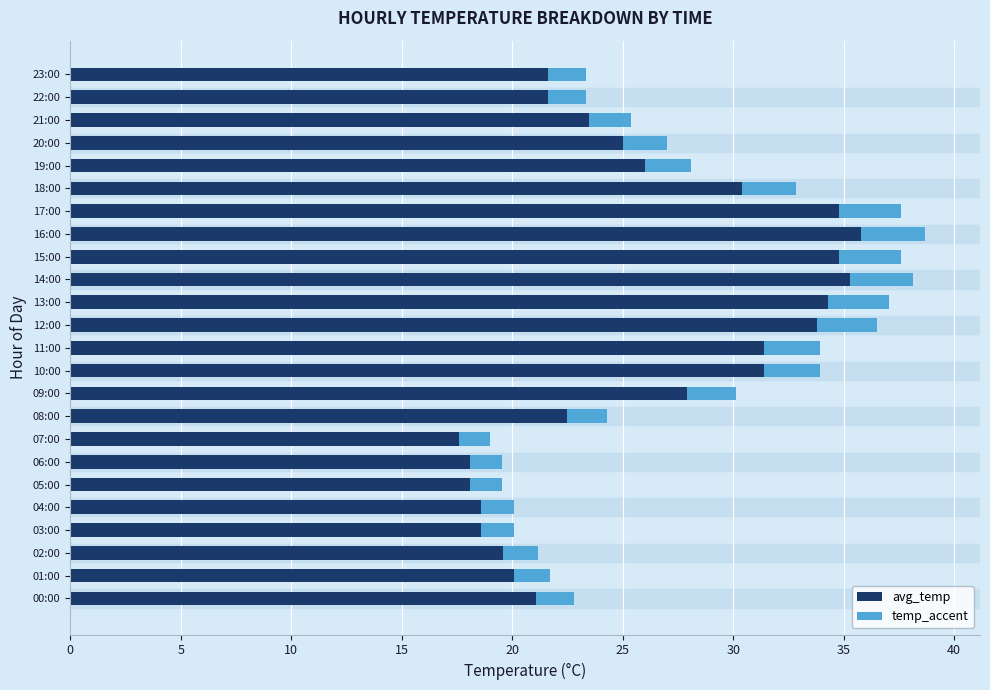

What is the maximum value for avg_temp?

35.8